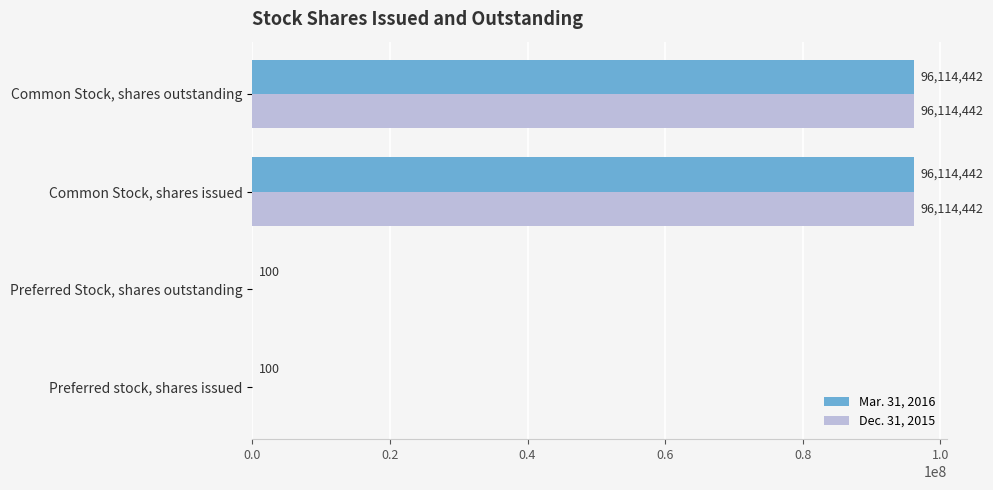

Count the number of categories in the chart.

4